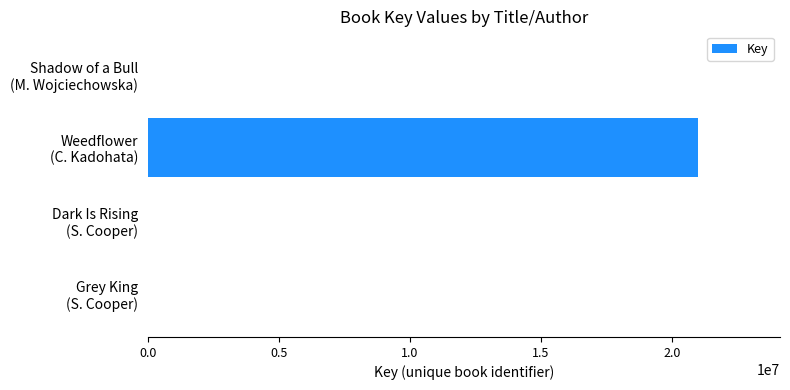

What is the sum of all values?

20980811